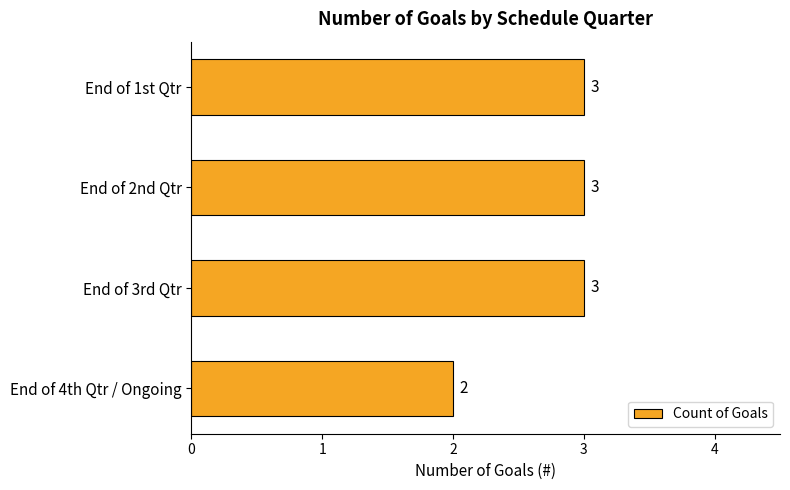

Approximately how many times larger is the value at End of 2nd Qtr compared to End of 1st Qtr?

1.0